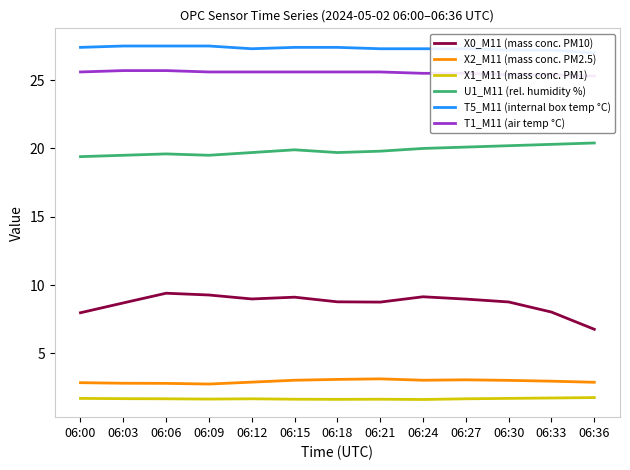

True or false: X0_M11 (mass conc. PM10) and X2_M11 (mass conc. PM2.5) intersect in this chart.

False